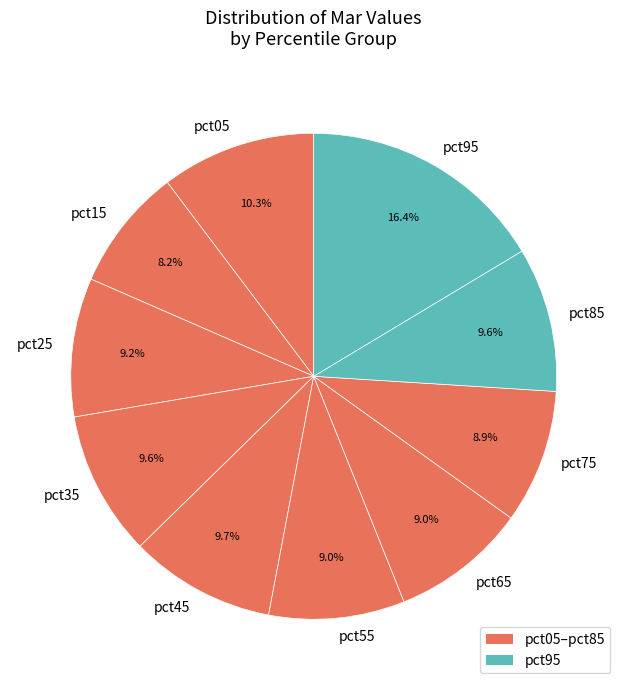

To the nearest percent, what percentage of the pie is pct95?

16%